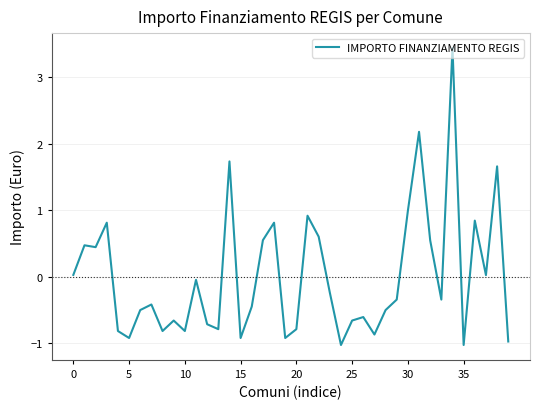

What is the difference between the maximum and minimum values?

4.5